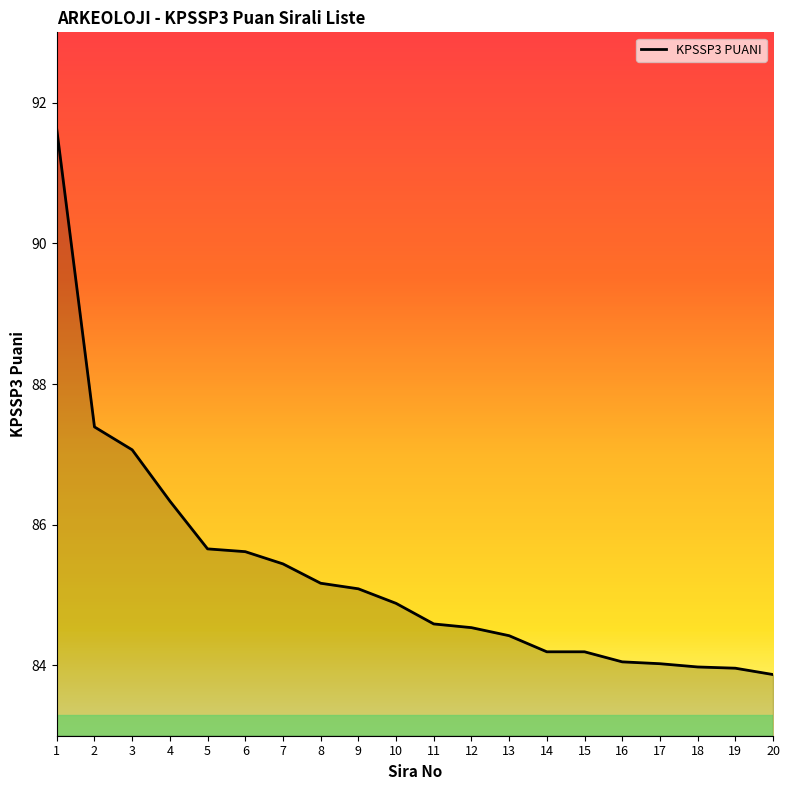

Approximately how many times larger is the value at 6 compared to 2?

1.0